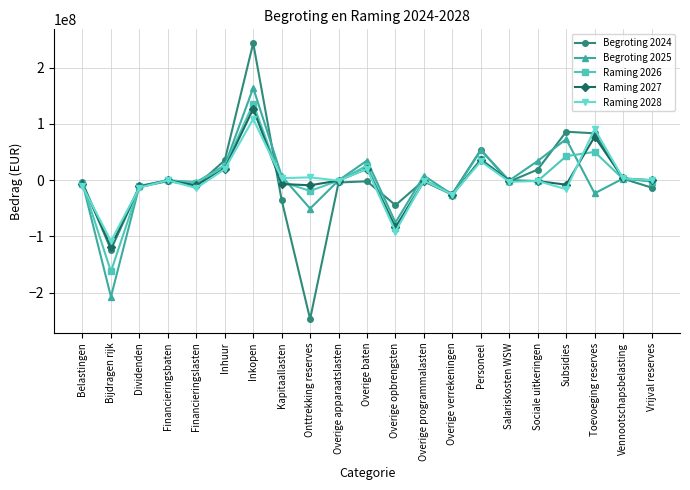

What is the label of the 19th point from the left?

Toevoeging reserves